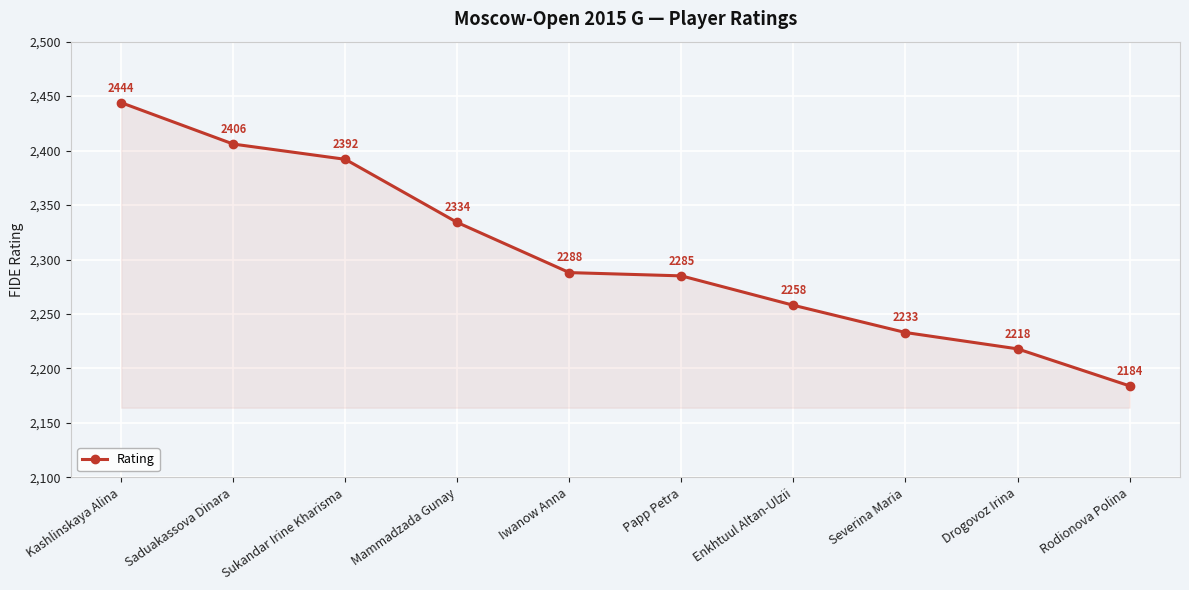

Reading left to right, what are all the values shown in this chart?

2444	2406	2392	2334	2288	2285	2258	2233	2218	2184